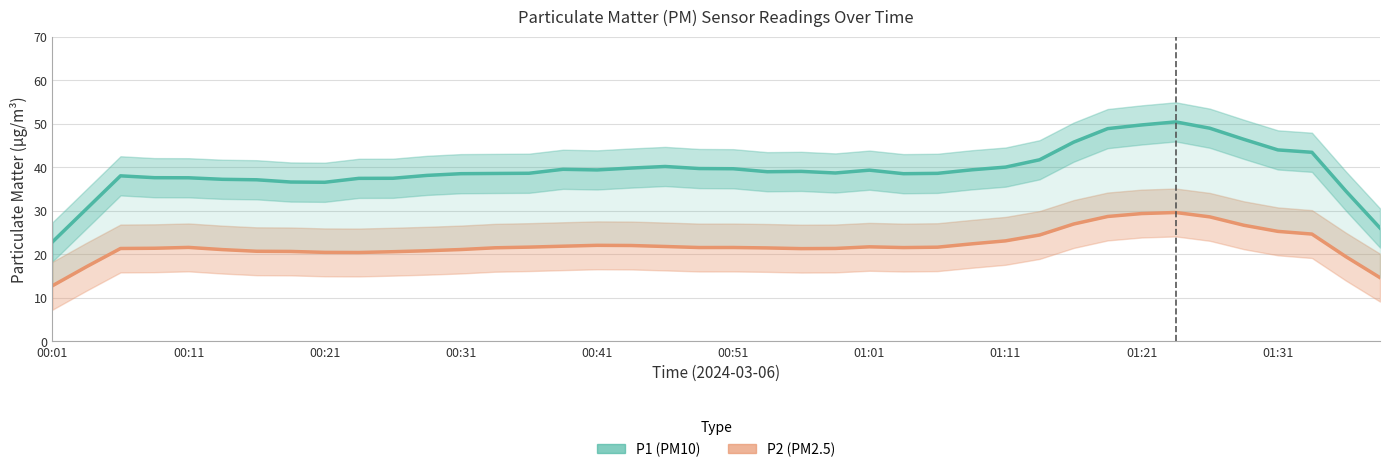

True or false: P1 (PM10) and P2 (PM2.5) intersect in this chart.

False